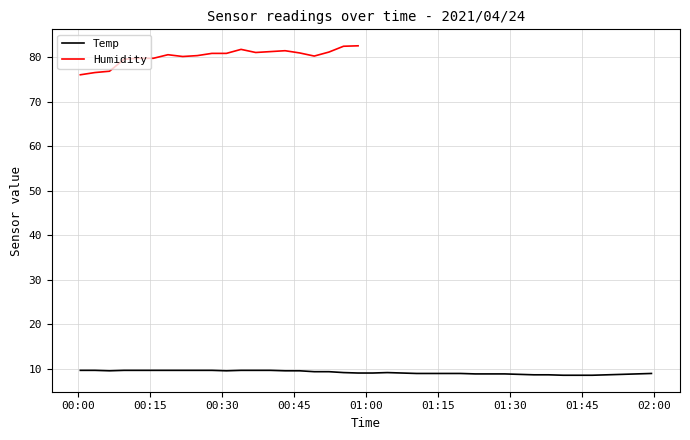

What is the difference between the highest and lowest values at 22?

77.4